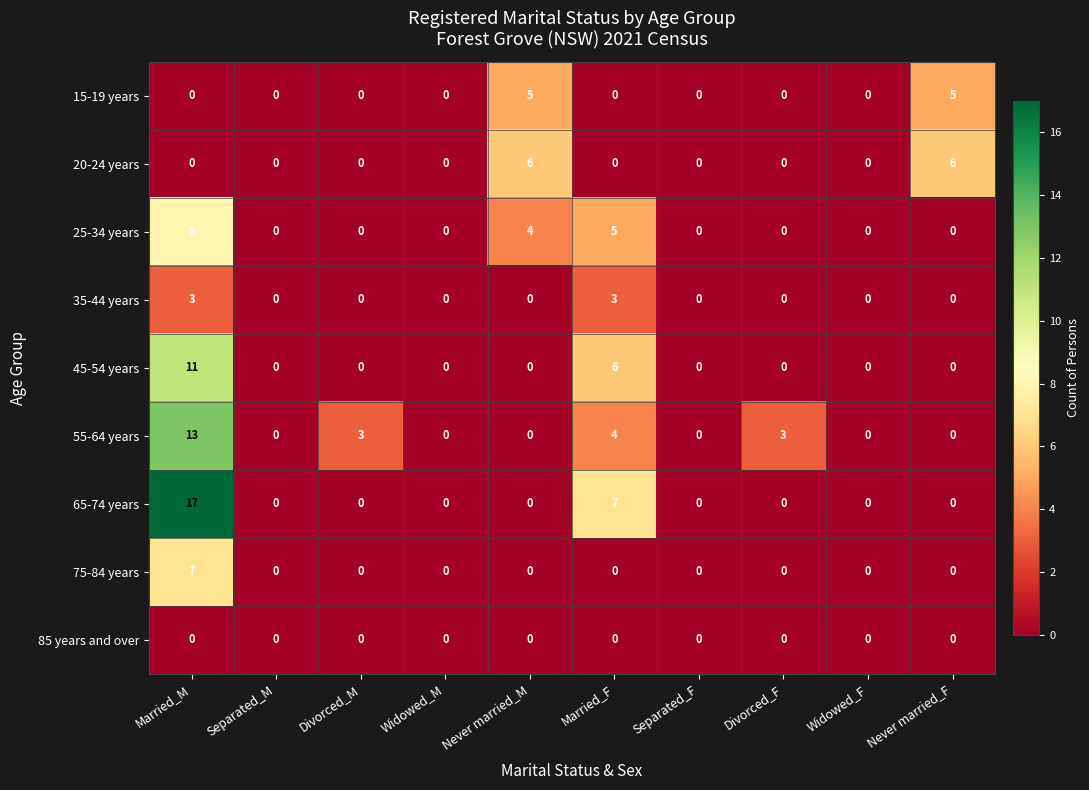

Rank the series by their maximum value, from lowest to highest.

85 years and over, 35-44 years, 15-19 years, 20-24 years, 75-84 years, 25-34 years, 45-54 years, 55-64 years, 65-74 years